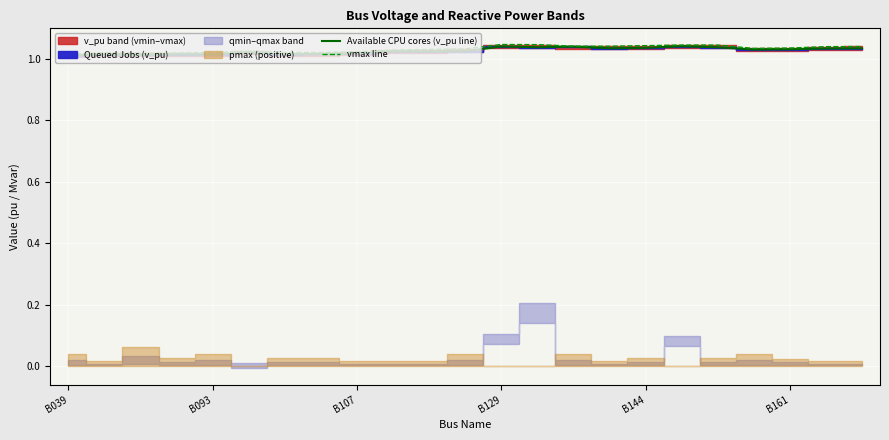

What is the minimum value for Available CPU cores (v_pu line)?

1.0